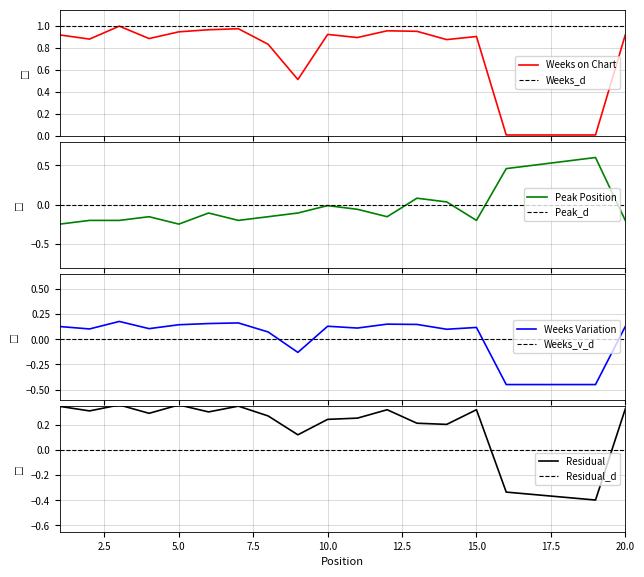

What is the difference between the maximum and second lowest values in the Weeks on Chart series?

1.0